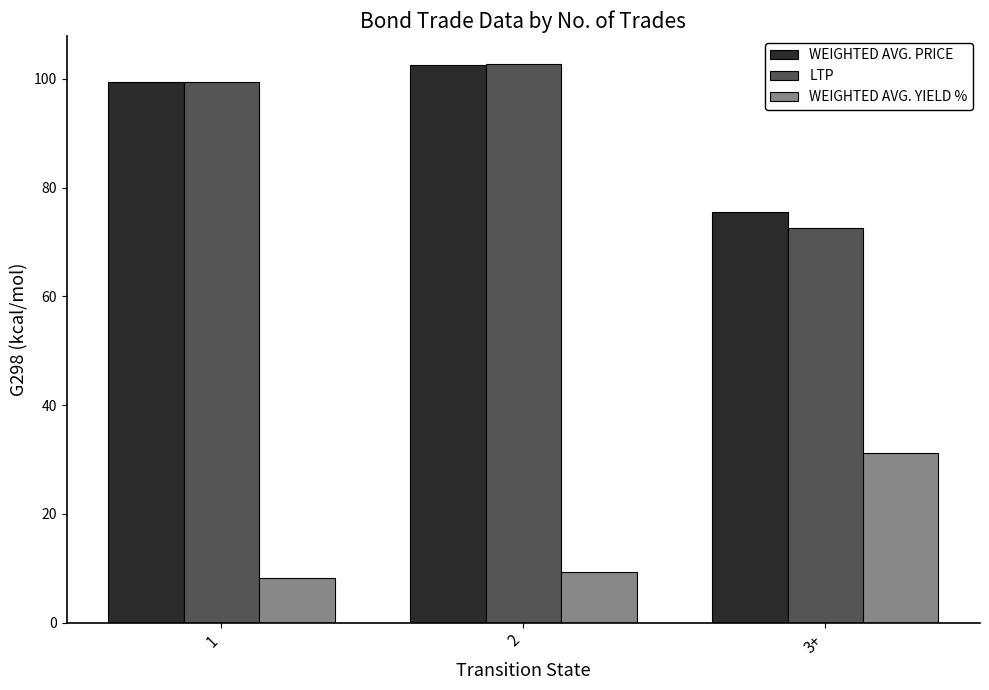

Rank the series at 3+ from highest to lowest value.

WEIGHTED AVG. PRICE, LTP, WEIGHTED AVG. YIELD %